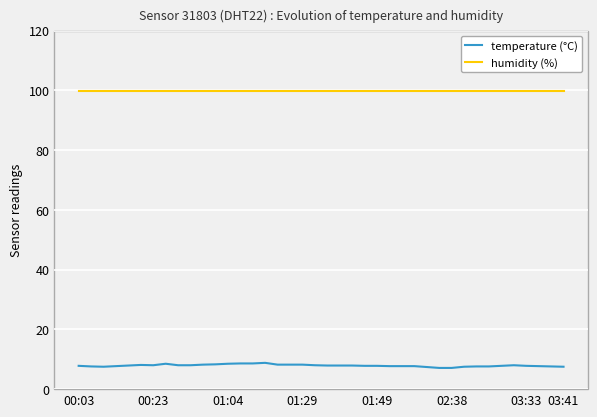

What is the maximum value shown in the chart?

99.9